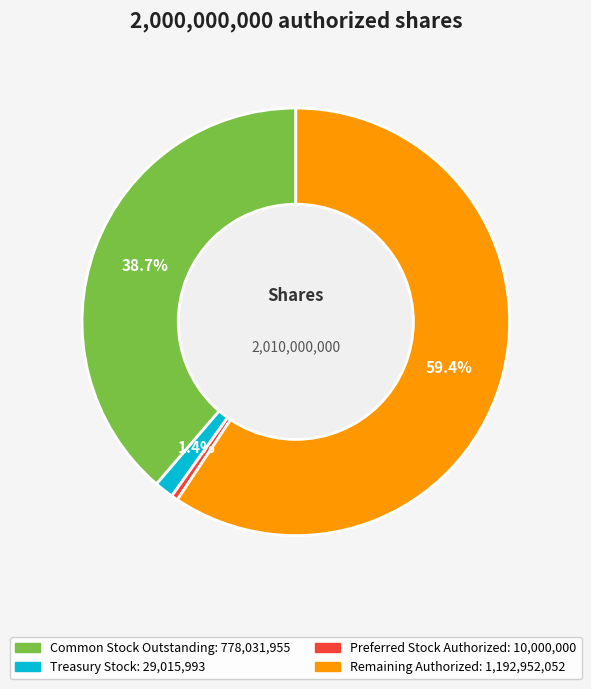

To the nearest percent, what is the difference between the largest and smallest slice percentages?

59%